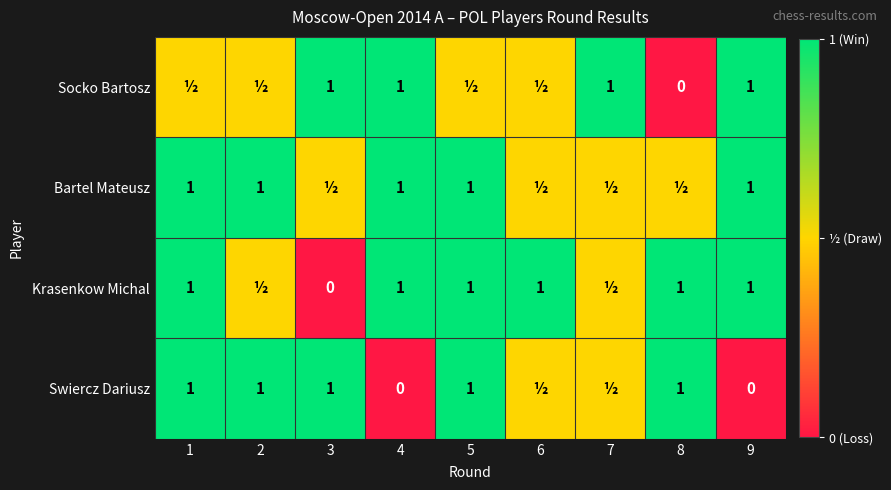

What is the difference between the Swiercz Dariusz values at 4 and 1?

1.0